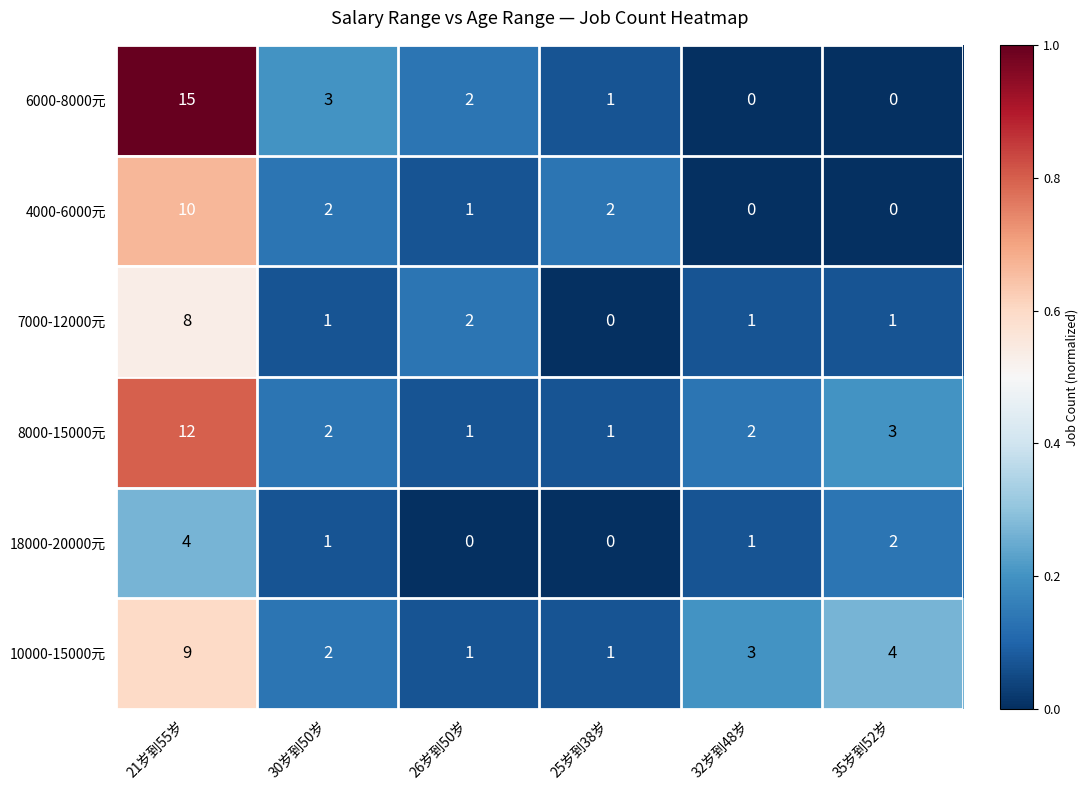

Where is 6000-8000元 nearest to the value 7?

30岁到50岁